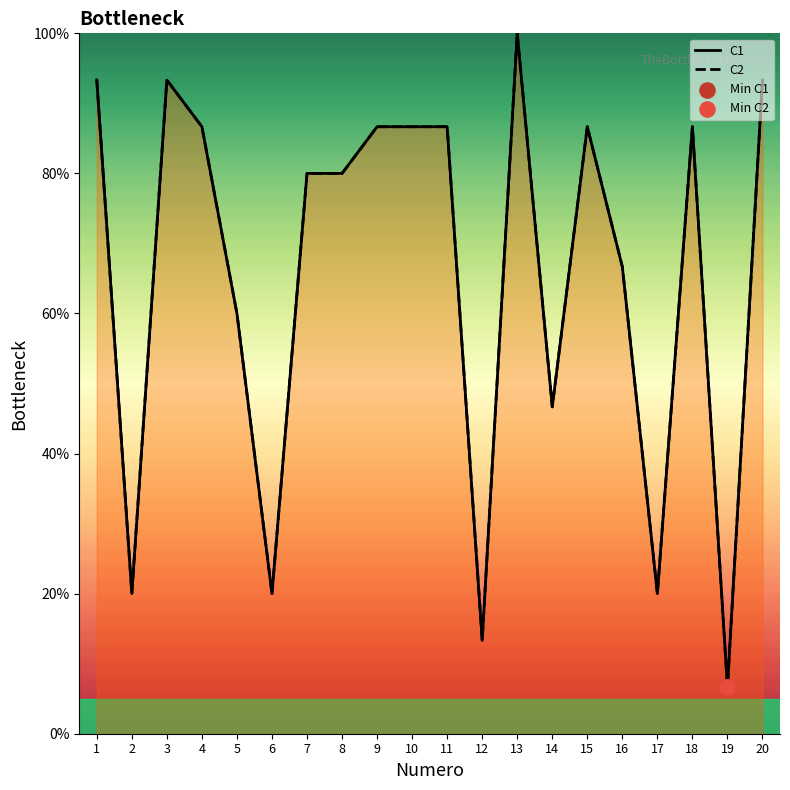

Which series reaches the maximum Y coordinate?

C1